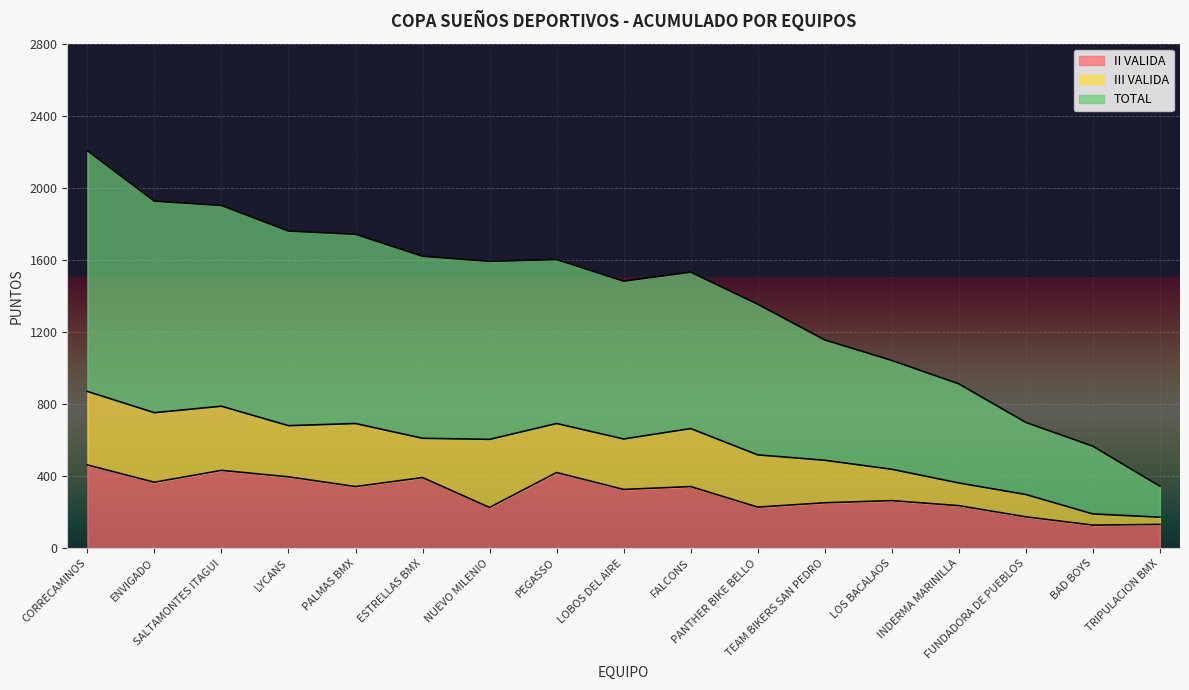

At which category does the chart reach its minimum across all series?

BAD BOYS